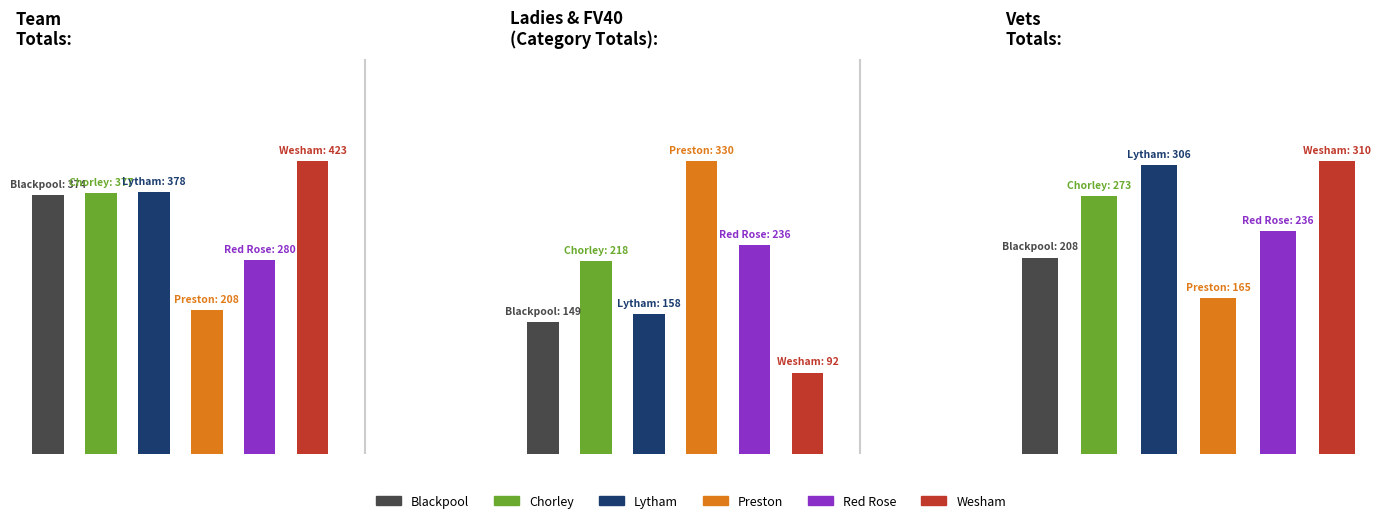

At which category is the sum across all series the highest?

Team